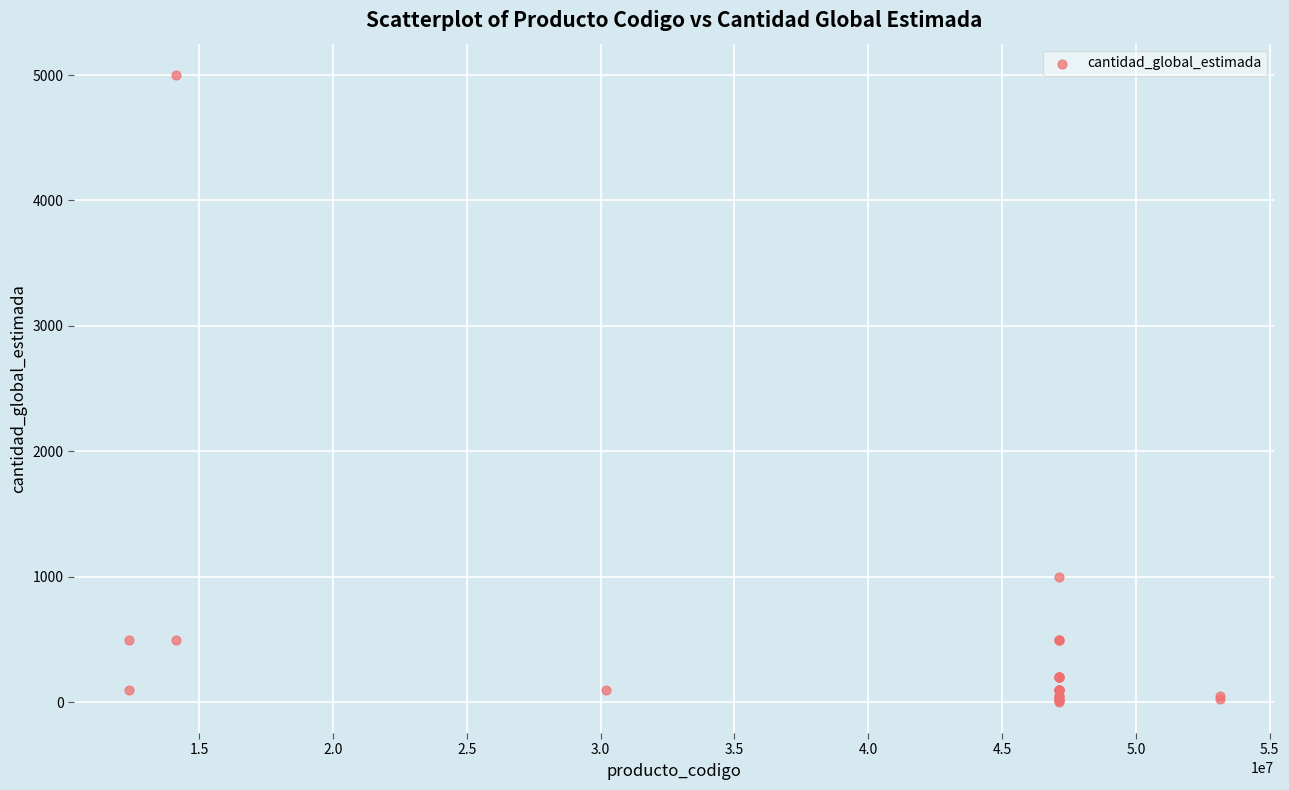

What Y value in the scatter plot is closest to 2502?

1000